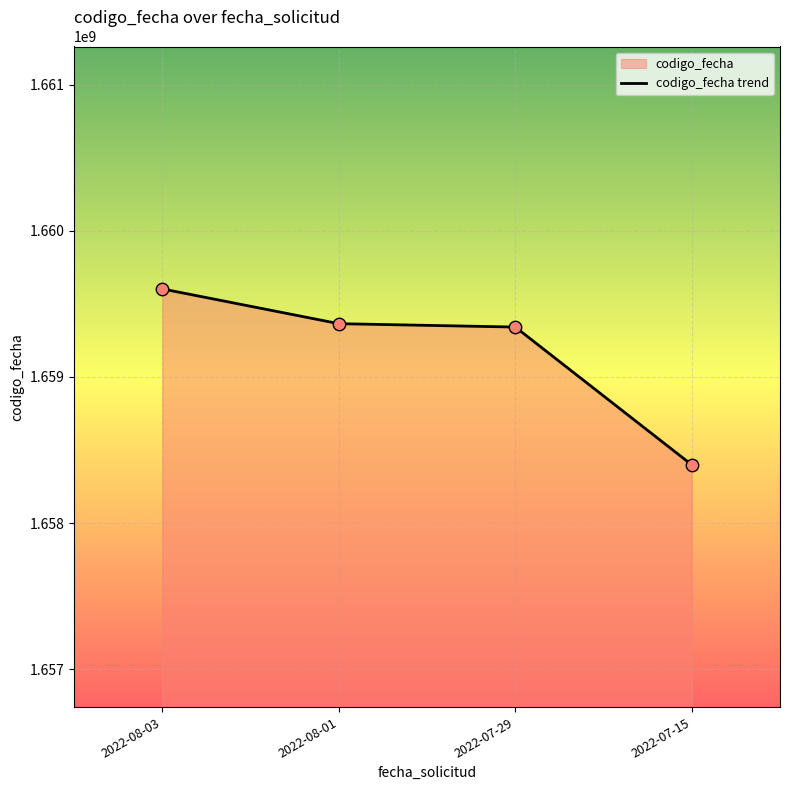

Between 2022-07-15 and 2022-08-01, which is larger?

2022-08-01